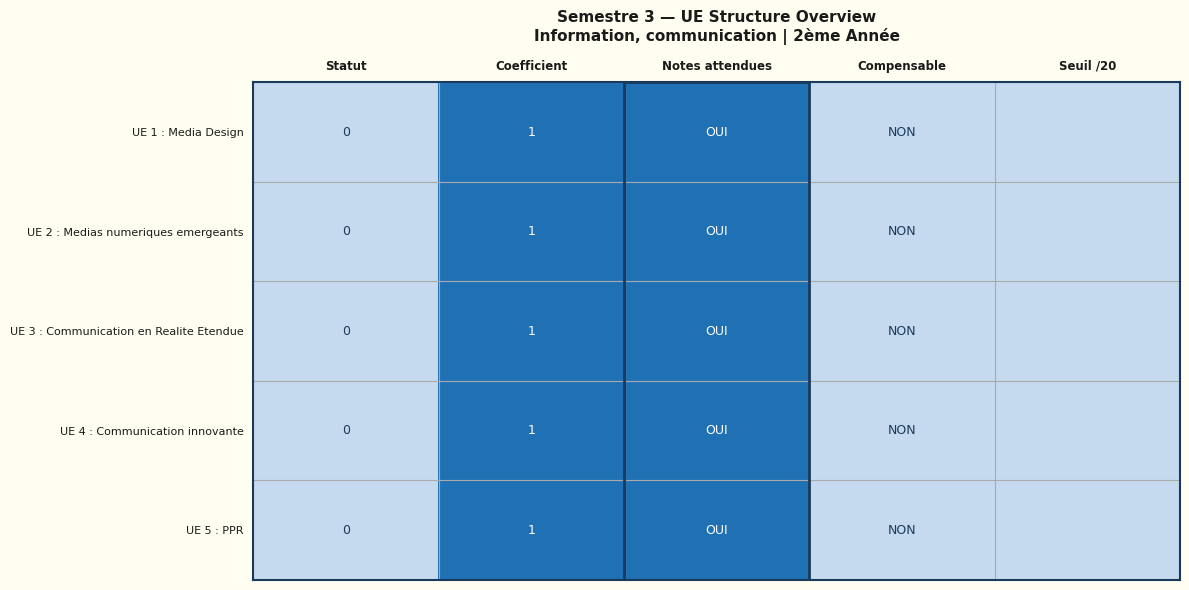

Is it true that UE 5 : PPR equals 1 at Coefficient?

True